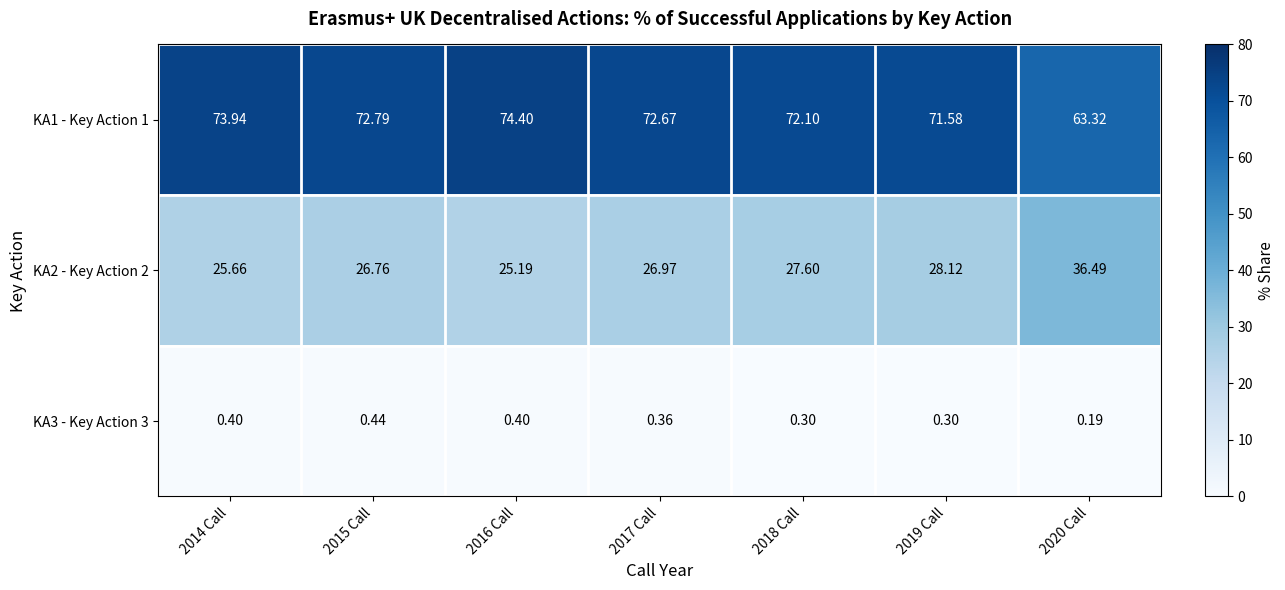

Is the value of KA1 - Key Action 1 at 2017 Call greater than the value of KA3 - Key Action 3 at 2014 Call?

Yes